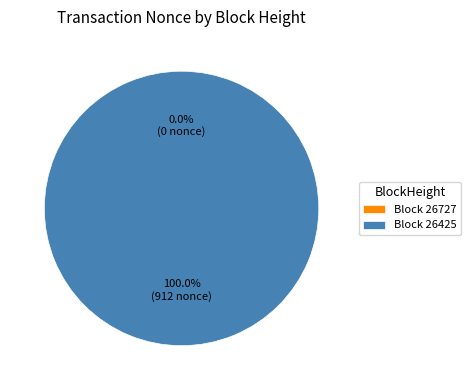

Does 26727 account for over 50% of the chart?

No